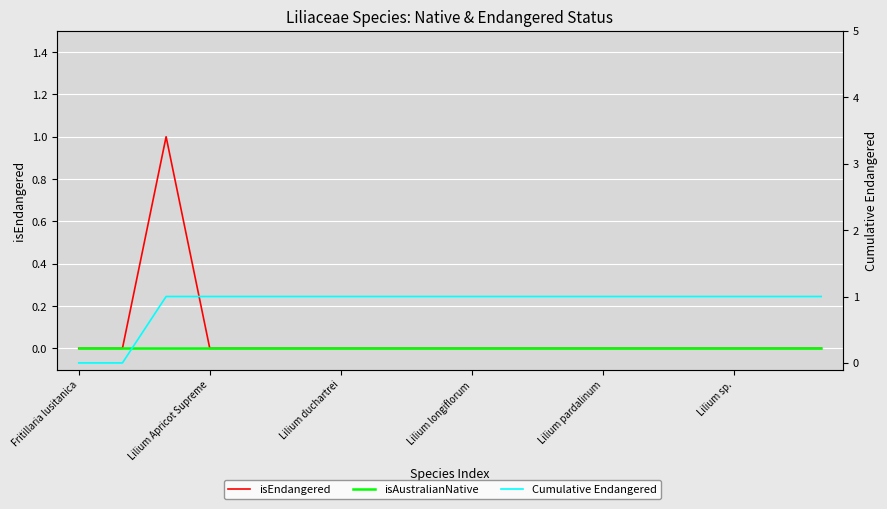

Where is isEndangered nearest to the value 0?

Fritillaria lusitanica